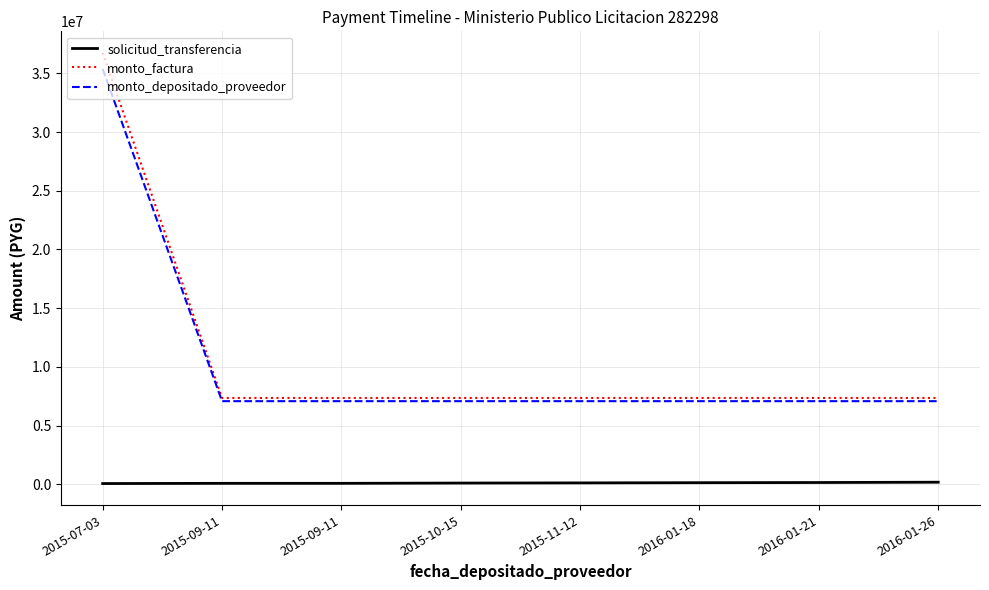

What is the total value across all series at 2015-09-11?

14504921